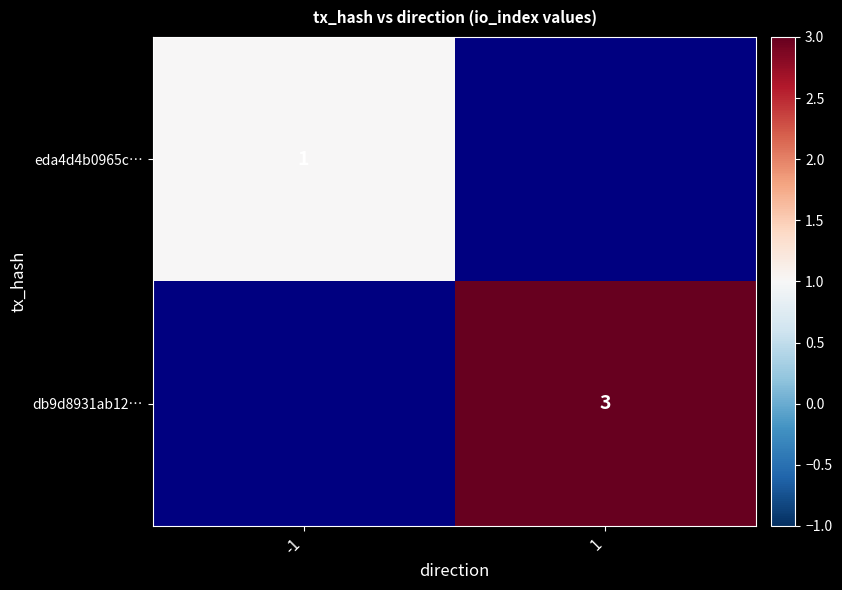

Is the value of db9d8931ab12… at 1 greater than the value of eda4d4b0965c… at -1?

Yes